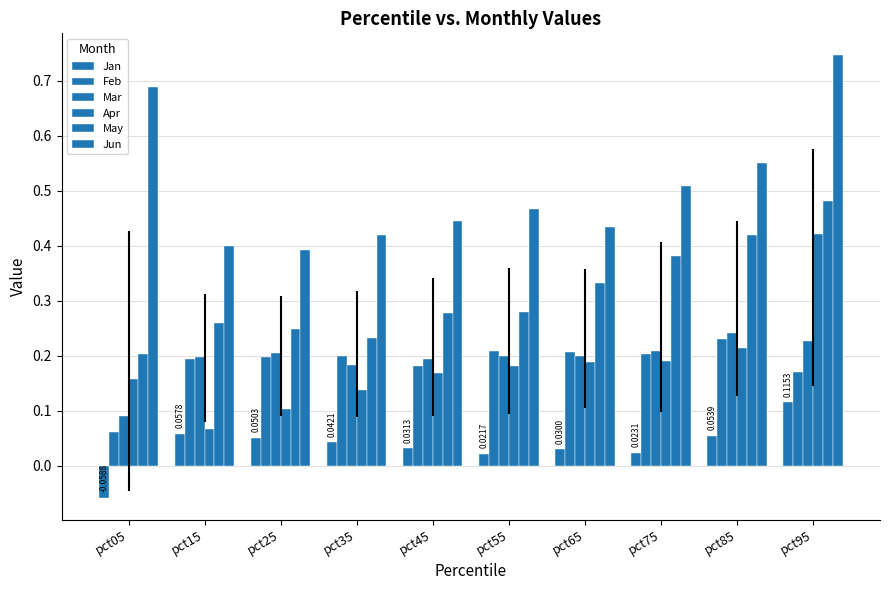

What is the sum of all Apr values?

1.8